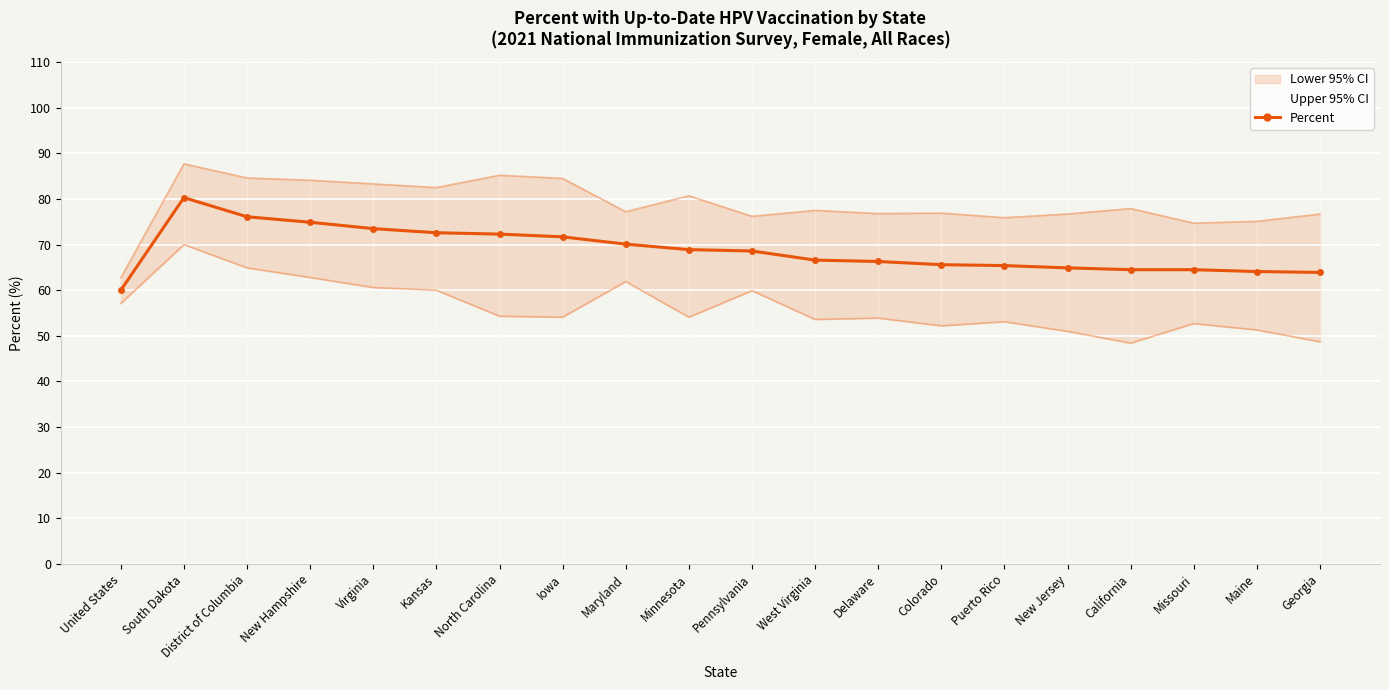

What is the greatest value displayed?

80.3